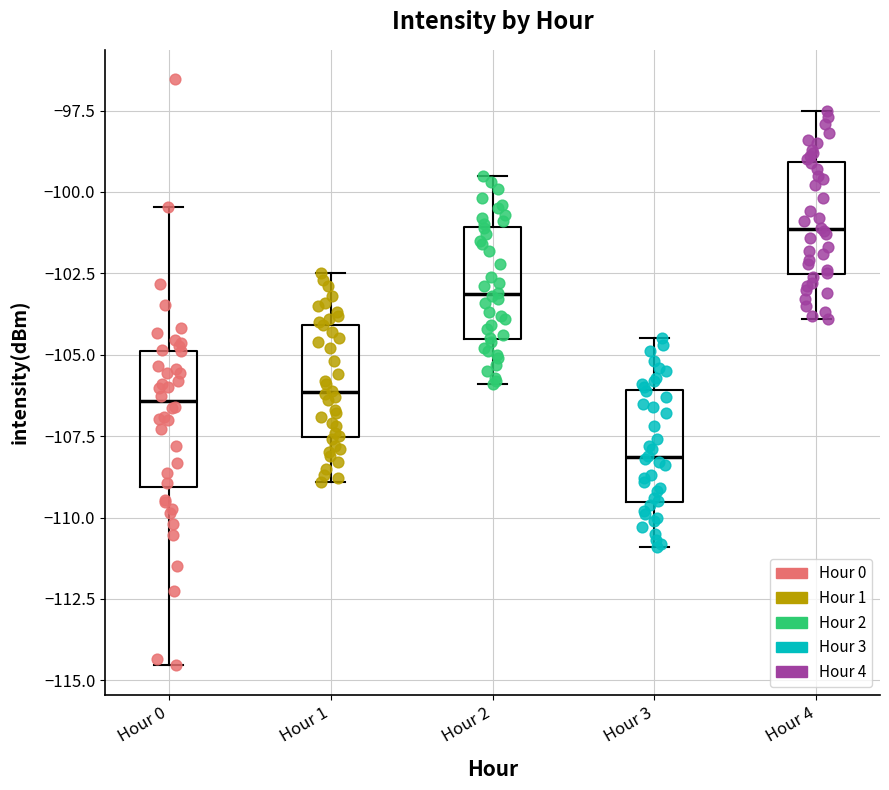

Where does the median line of the box for Hour 3 sit on the y-axis? The values are not printed on the chart, so give them approximately, as read against the axis.

-108.0